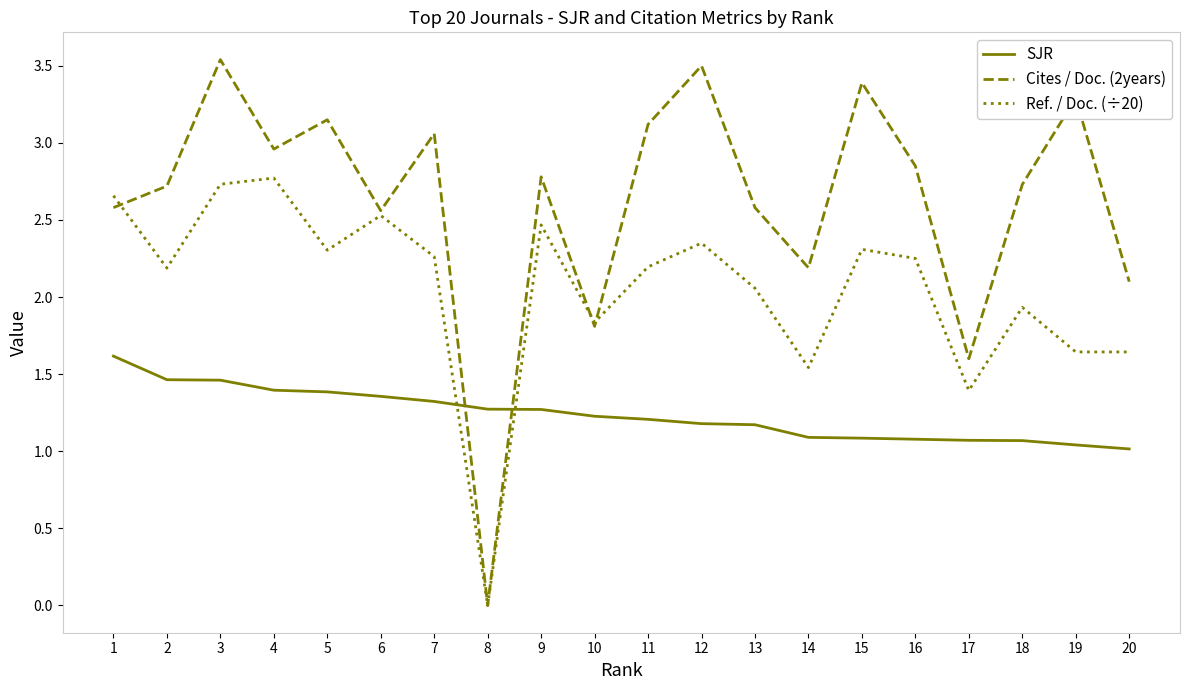

True or false: SJR and Cites / Doc. (2years) intersect in this chart.

True